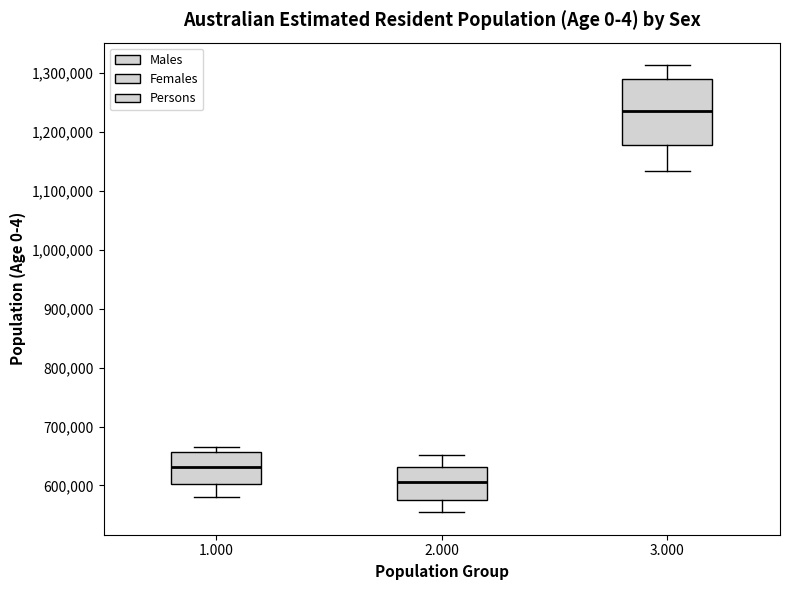

Which box's median line is the lowest?

2.000